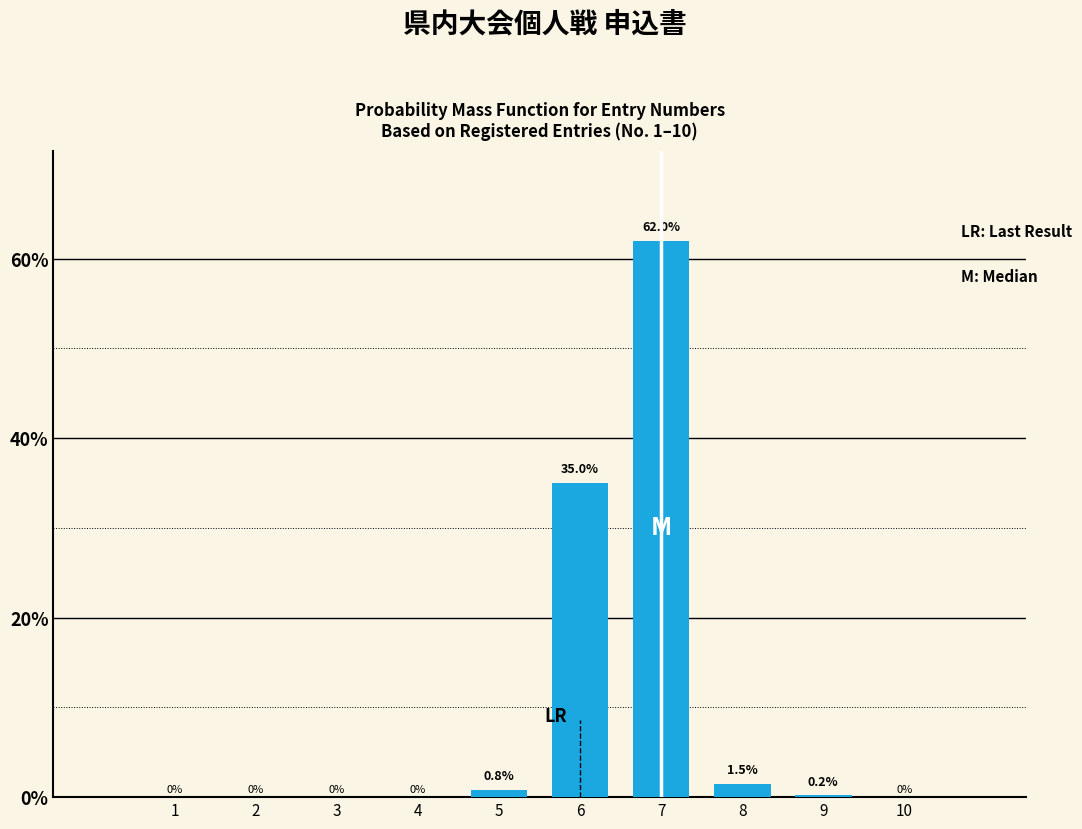

Reading left to right, what are all the values shown in this chart?

1=0.0	2=0.0	3=0.0	4=0.0	5=0.8	6=35.0	7=62.0	8=1.5	9=0.2	10=0.0